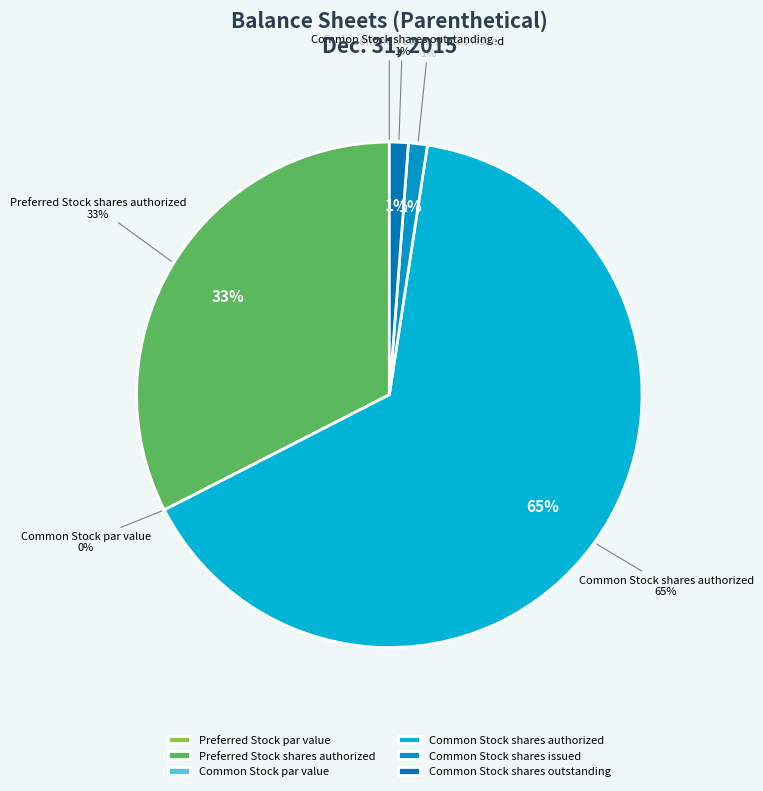

Is there a majority slice in this chart?

Yes